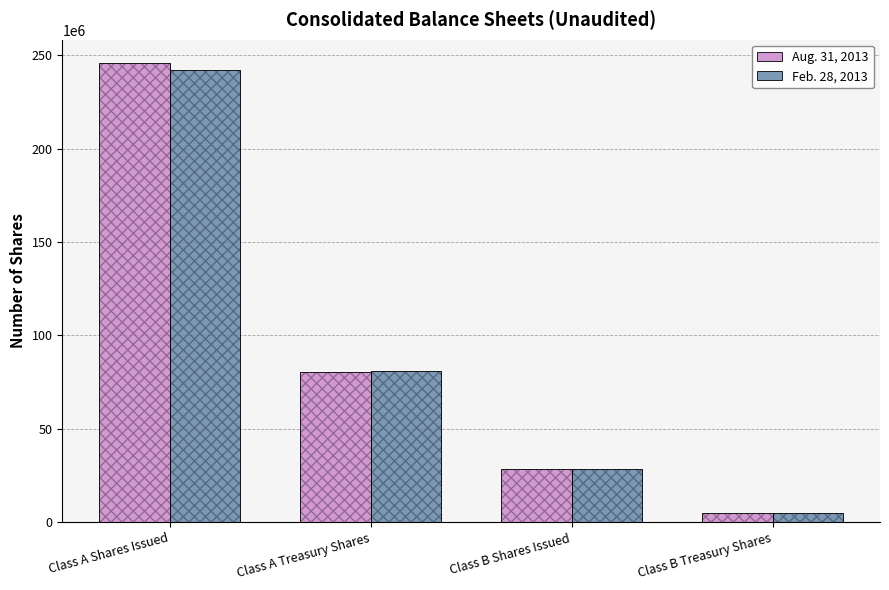

What is the greatest value displayed?

246034797